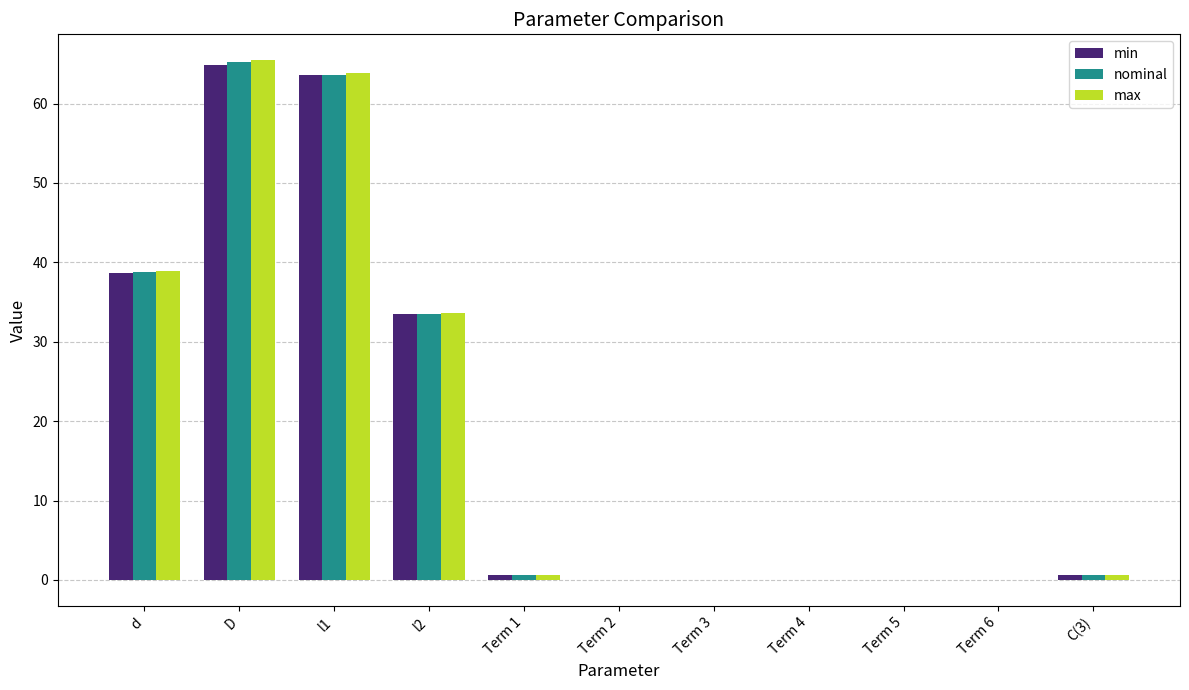

What is the sum of all nominal values?

202.4